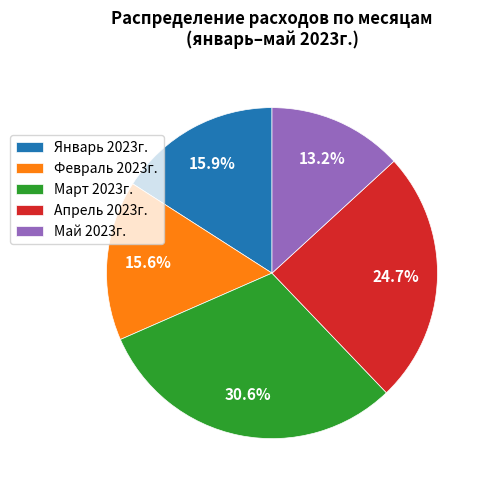

Does any single category account for the majority?

No